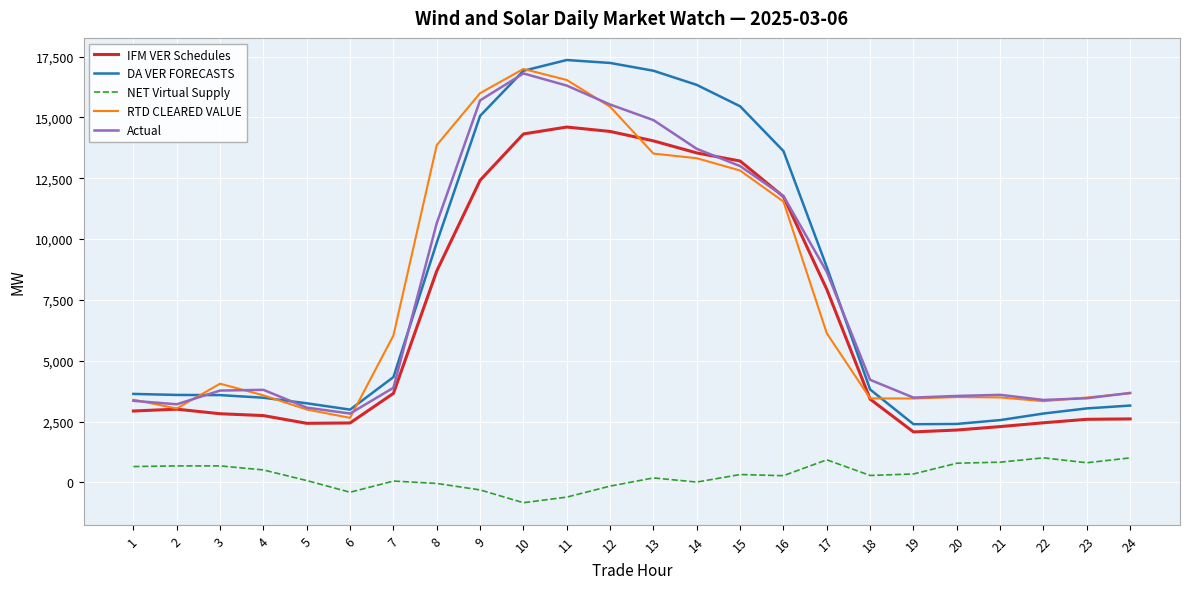

Which series has the largest range (max minus min)?

DA VER FORECASTS